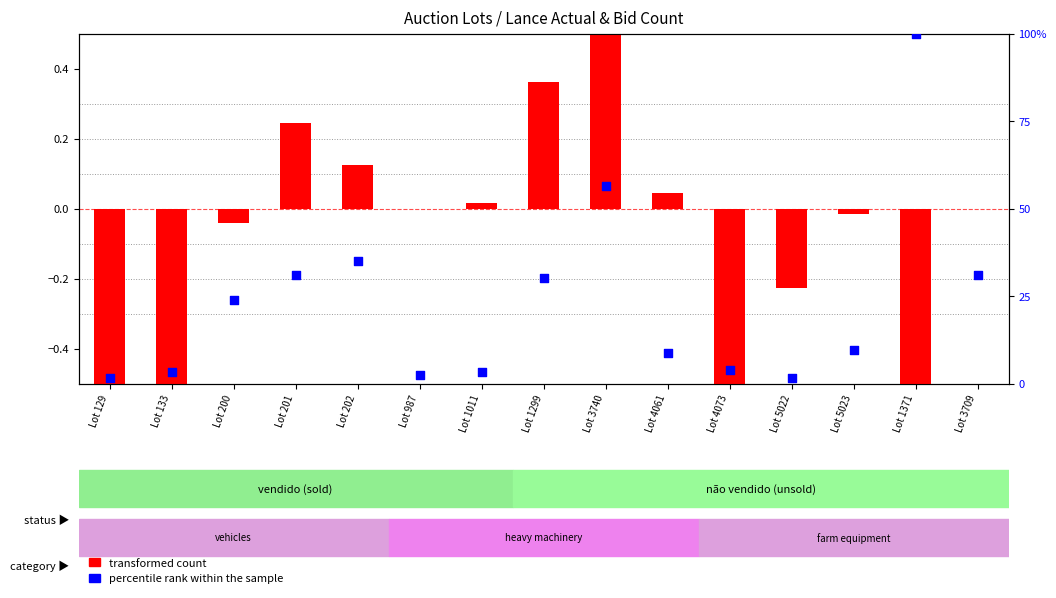

What are all the series names shown in the legend?

transformed count, percentile rank within the sample